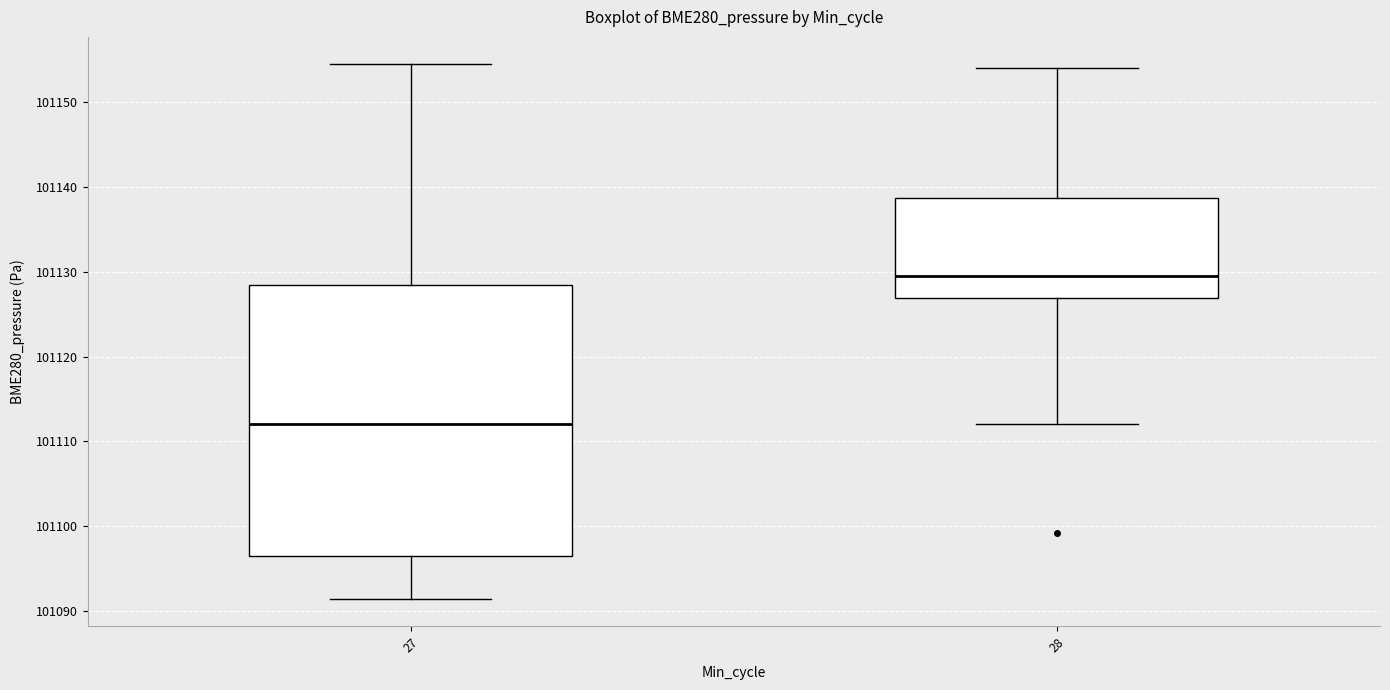

Reading left to right, transcribe this box plot: for each box, give where its median line is, the range the box spans, and where its two whiskers end, as read against the y-axis. The values are not printed on the chart, so give them approximately, as read against the axis.

27: median 101112, box 101097 to 101128, whiskers 101091 to 101155
28: median 101130, box 101127 to 101139, whiskers 101112 to 101154